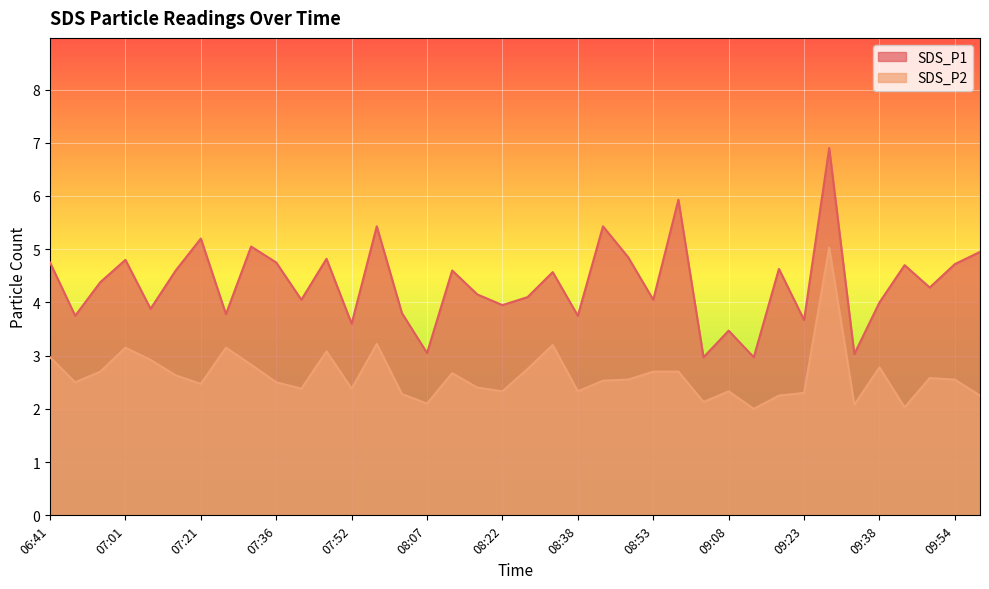

What is the highest value of the SDS_P1 series?

6.9